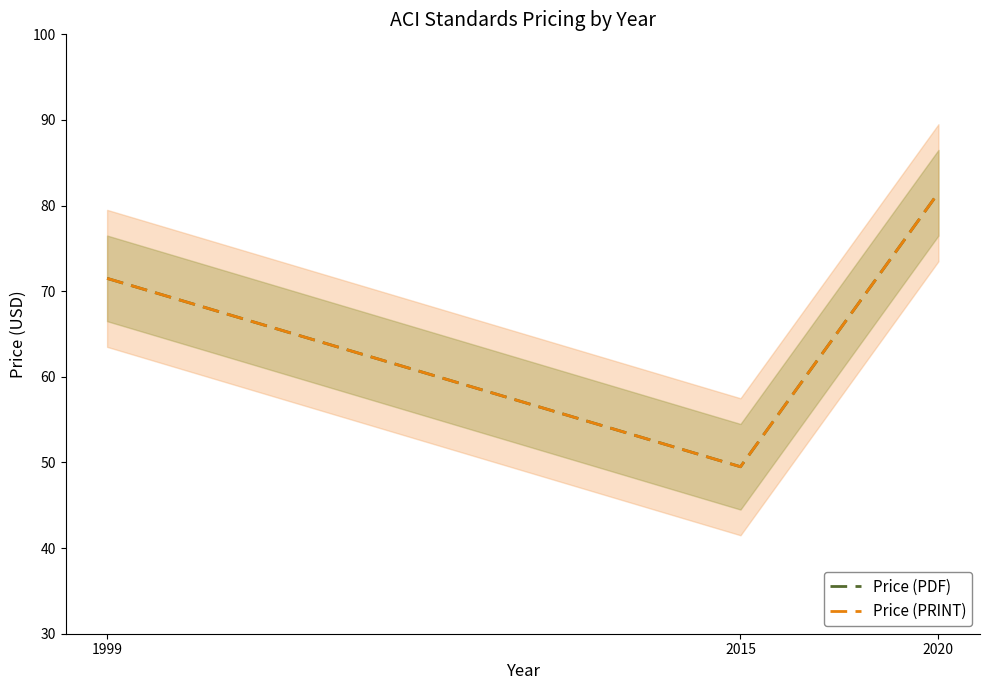

What is the approximate value of Price (PRINT) at 2015?

49.5